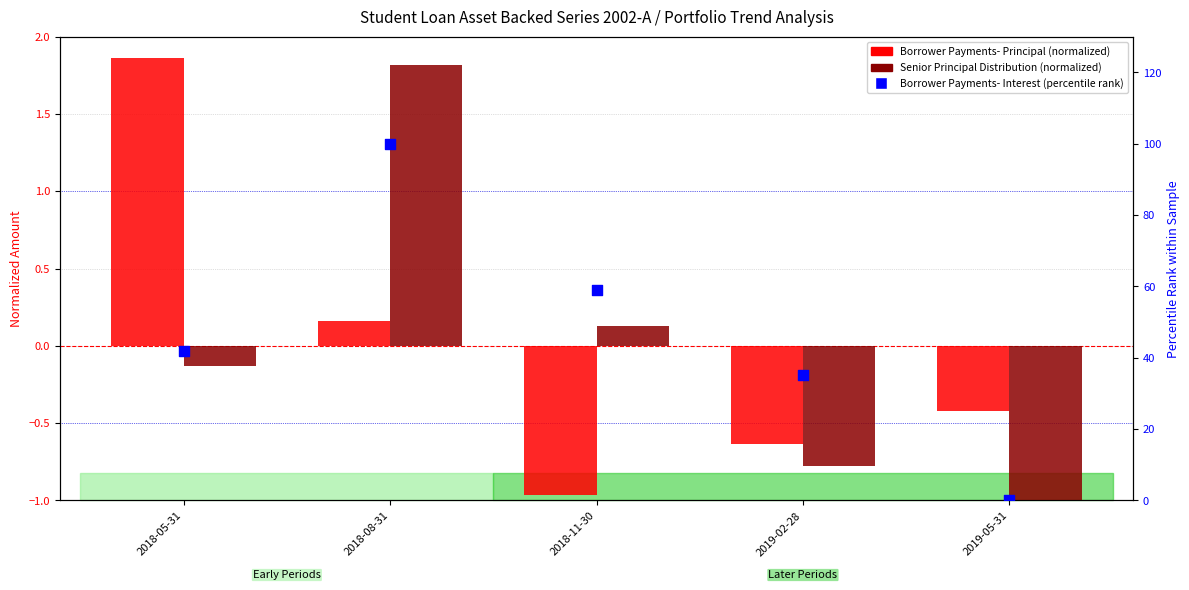

Which series contains the lowest Y value?

Senior Principal Distribution Amount